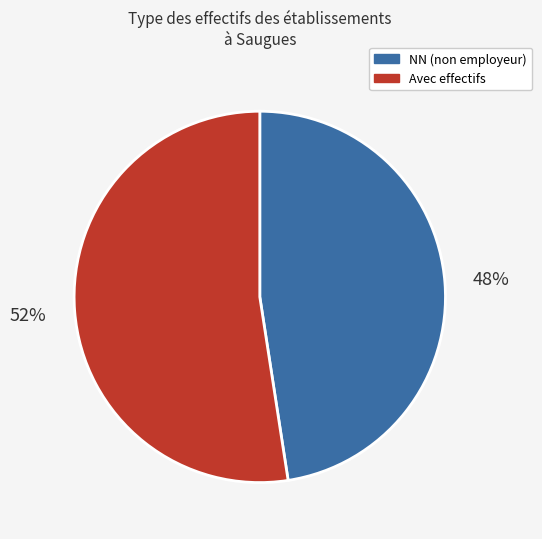

To the nearest percent, what is the average slice percentage?

50%